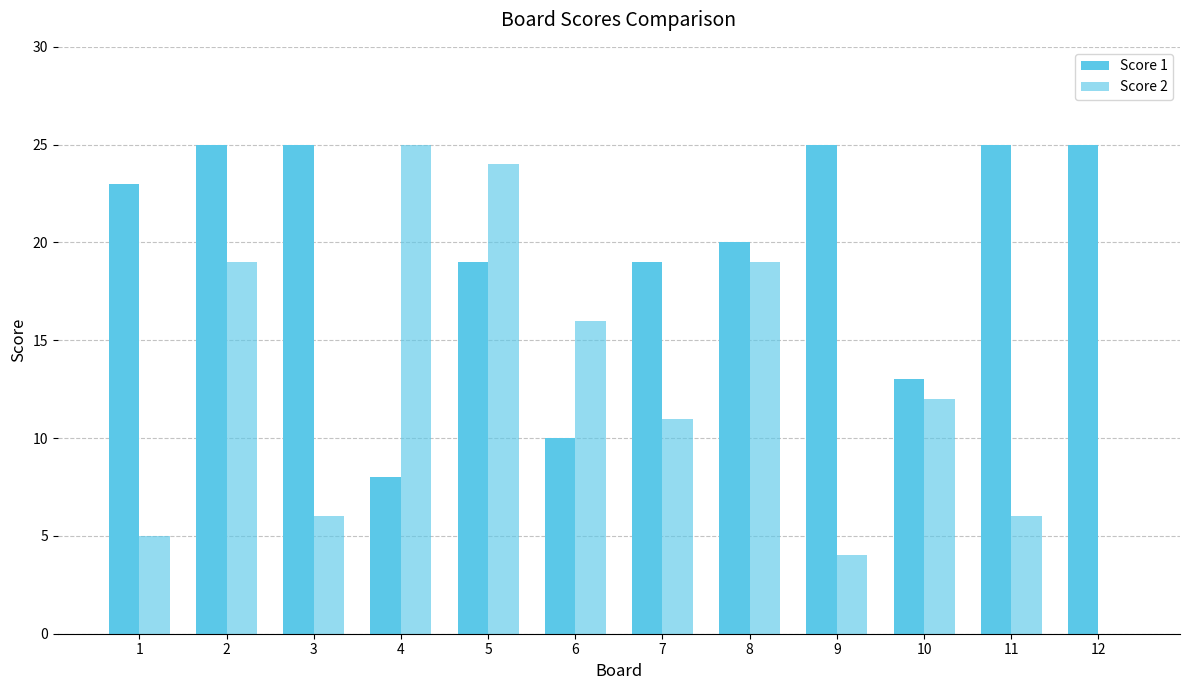

What is the value of the Score 1 bar at the 2nd from the left?

25